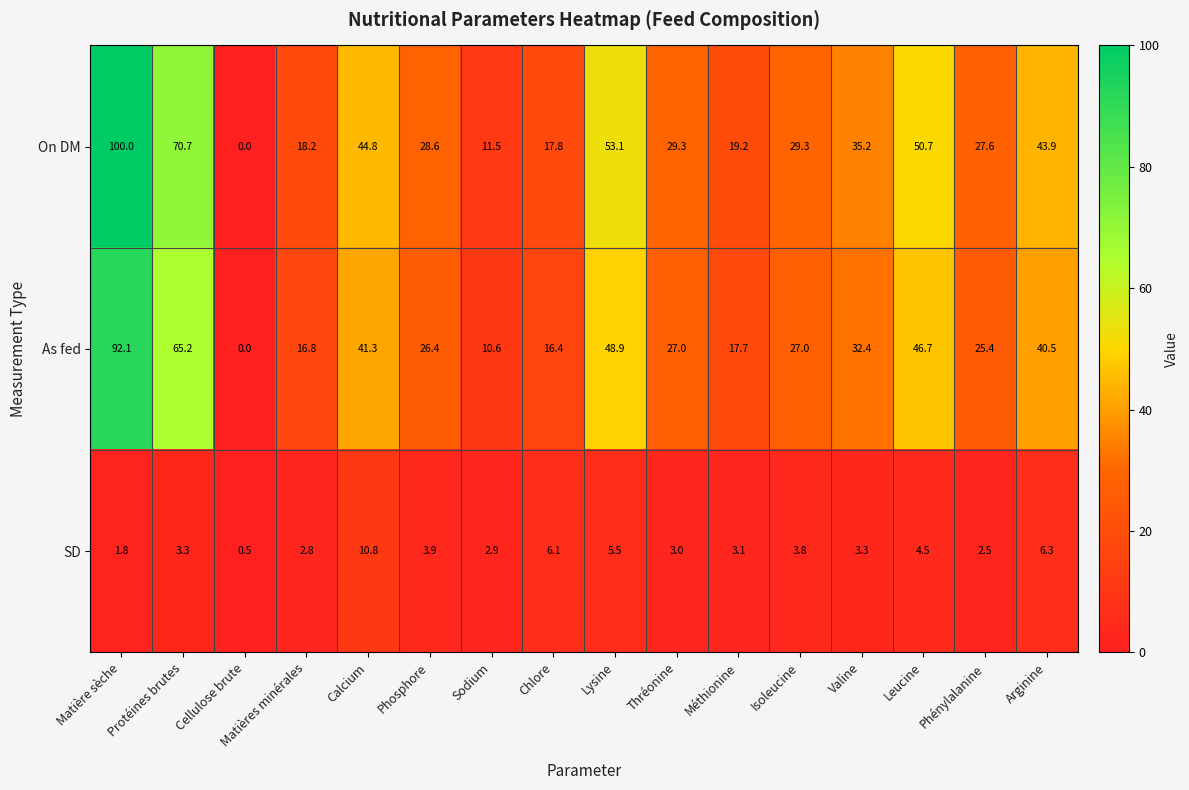

What is the spread (max minus min) of values at Calcium?

34.0